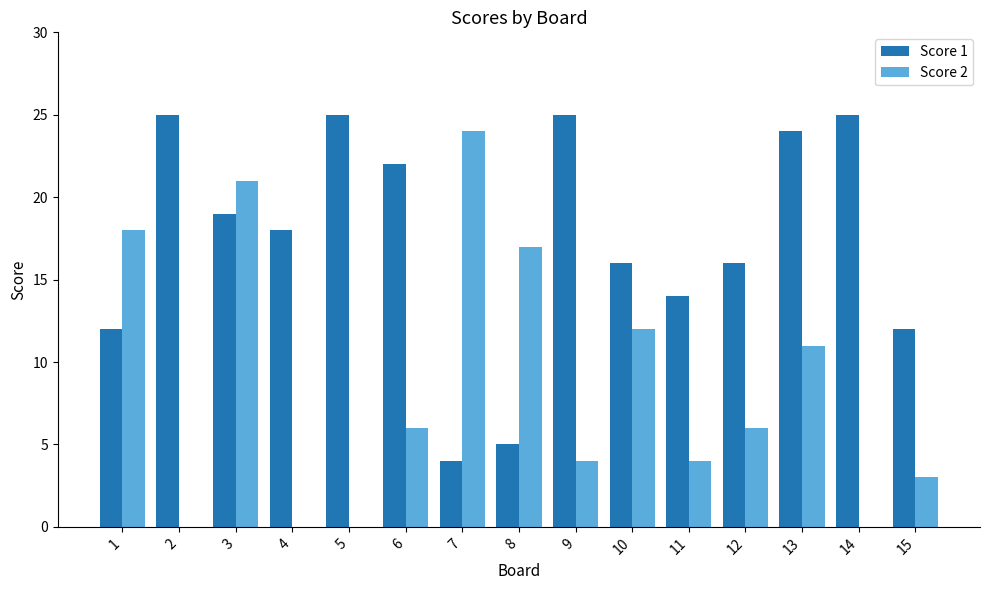

Where does the Score 1 series first go above 18?

2